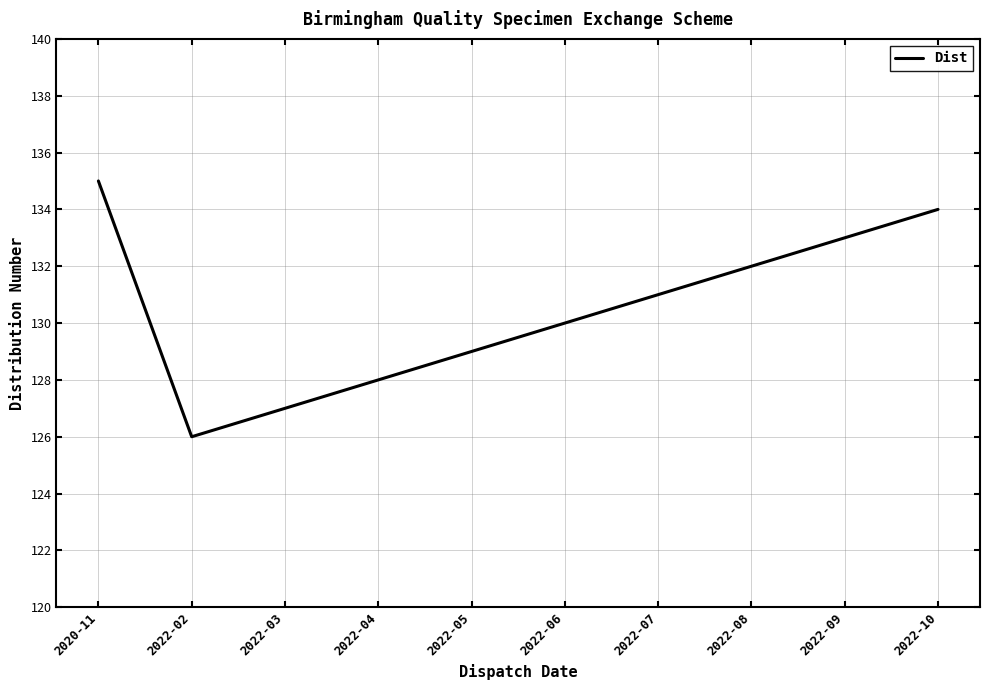

Reading left to right, transcribe all the data shown in this chart.

135	126	127	128	129	130	131	132	133	134